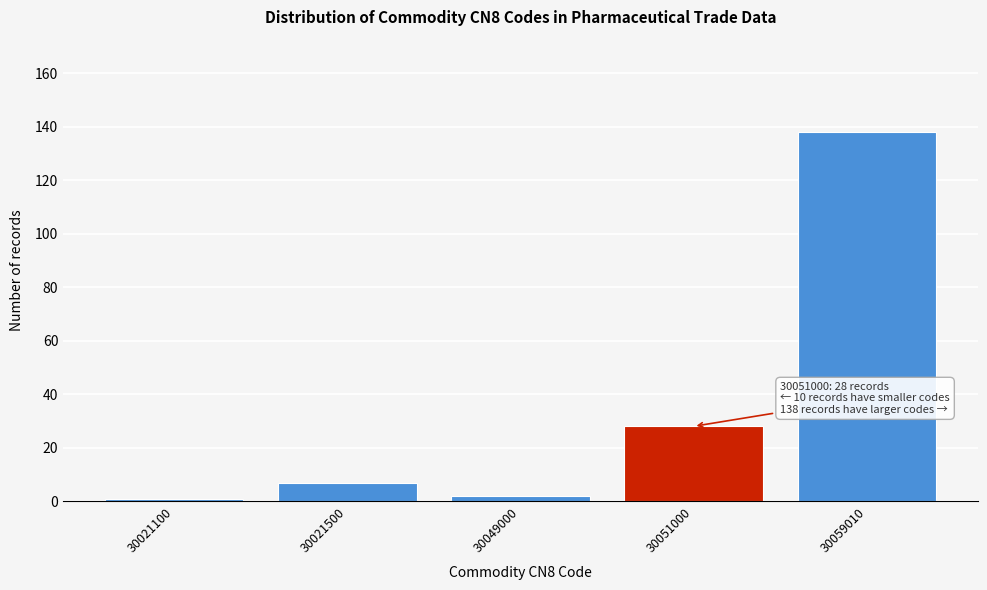

Reading right to left, extract all data points from this chart.

138	28	2	7	1